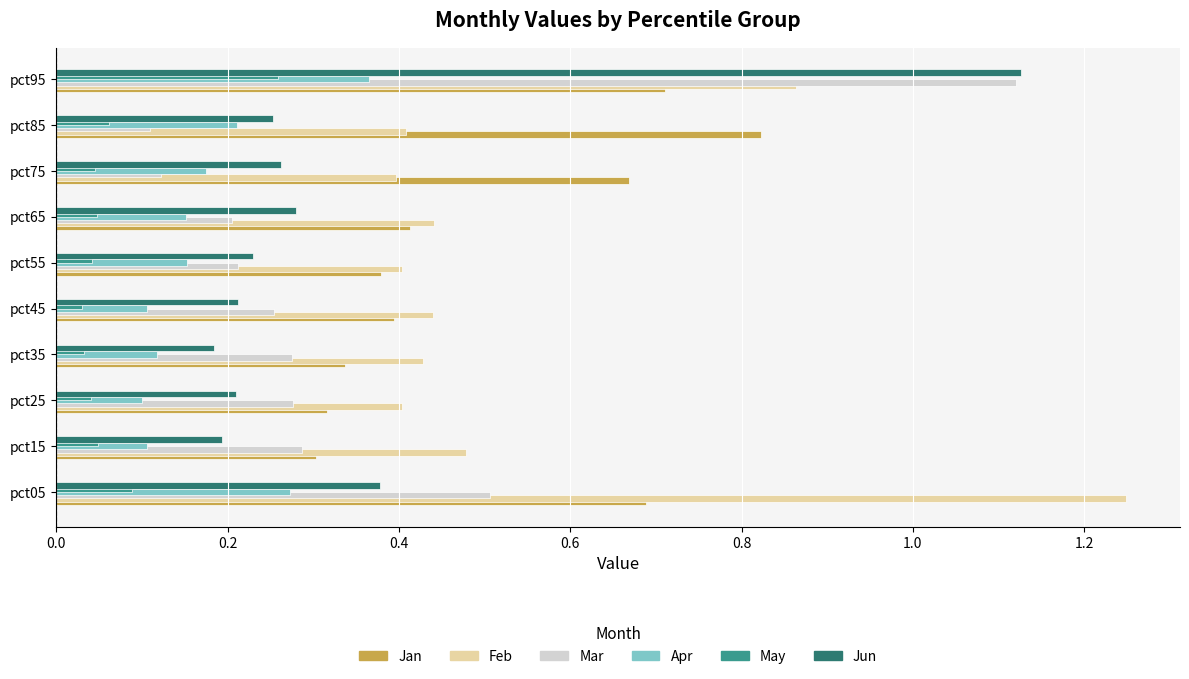

Reading right to left, transcribe all the data shown in this chart.

Jan: pct95=0.7	pct85=0.8	pct75=0.7	pct65=0.4	pct55=0.4	pct45=0.4	pct35=0.3	pct25=0.3	pct15=0.3	pct05=0.7
Feb: pct95=0.9	pct85=0.4	pct75=0.4	pct65=0.4	pct55=0.4	pct45=0.4	pct35=0.4	pct25=0.4	pct15=0.5	pct05=1.2
Mar: pct95=1.1	pct85=0.1	pct75=0.1	pct65=0.2	pct55=0.2	pct45=0.3	pct35=0.3	pct25=0.3	pct15=0.3	pct05=0.5
Apr: pct95=0.4	pct85=0.2	pct75=0.2	pct65=0.2	pct55=0.2	pct45=0.1	pct35=0.1	pct25=0.1	pct15=0.1	pct05=0.3
May: pct95=0.3	pct85=0.1	pct75=0.0	pct65=0.0	pct55=0.0	pct45=0.0	pct35=0.0	pct25=0.0	pct15=0.0	pct05=0.1
Jun: pct95=1.1	pct85=0.3	pct75=0.3	pct65=0.3	pct55=0.2	pct45=0.2	pct35=0.2	pct25=0.2	pct15=0.2	pct05=0.4